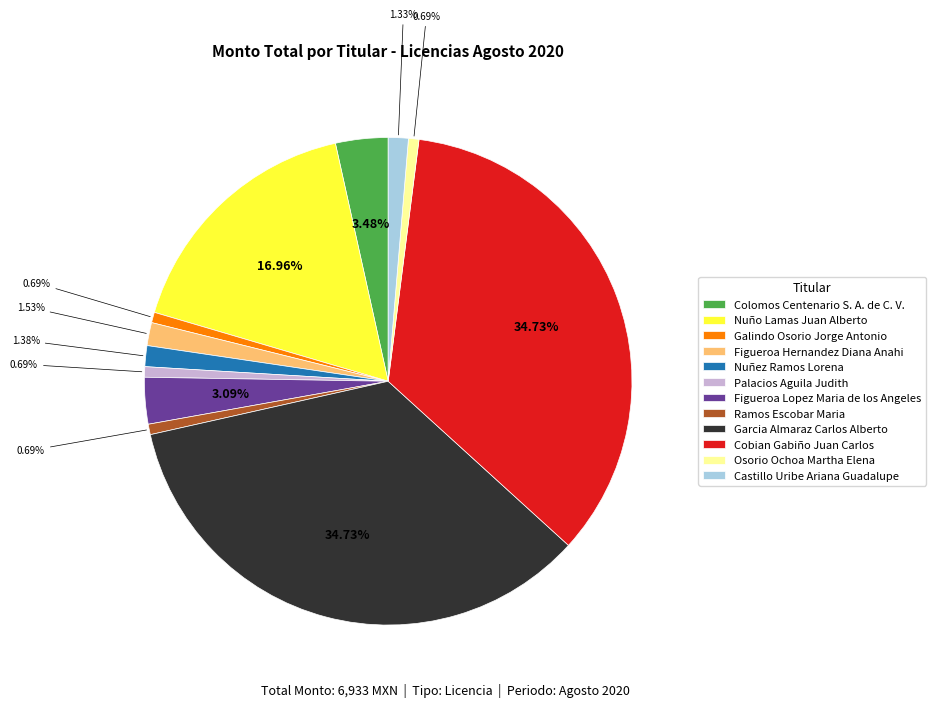

What percentage is the Garcia Almaraz Carlos Alberto slice, to the nearest percent?

35%